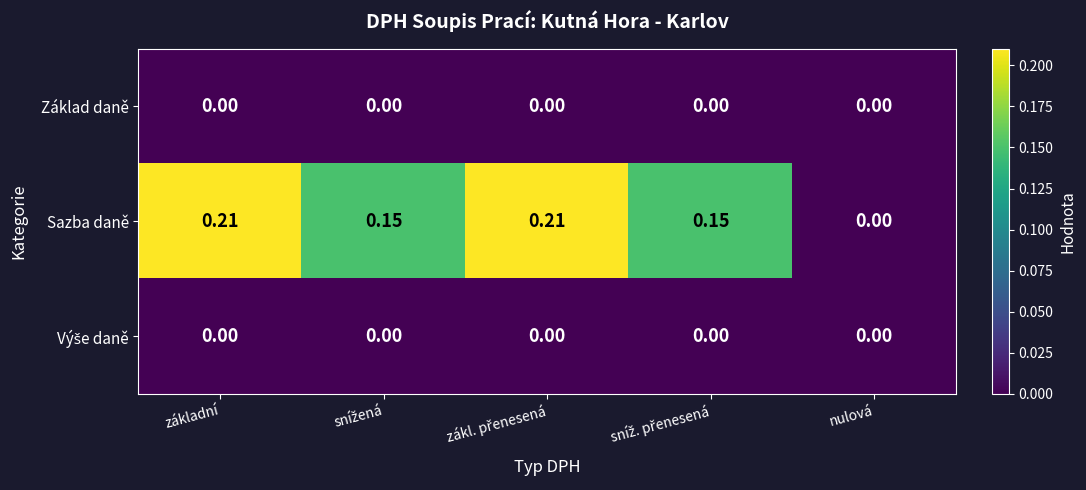

Which category has the lowest value in the Sazba daně series?

nulová